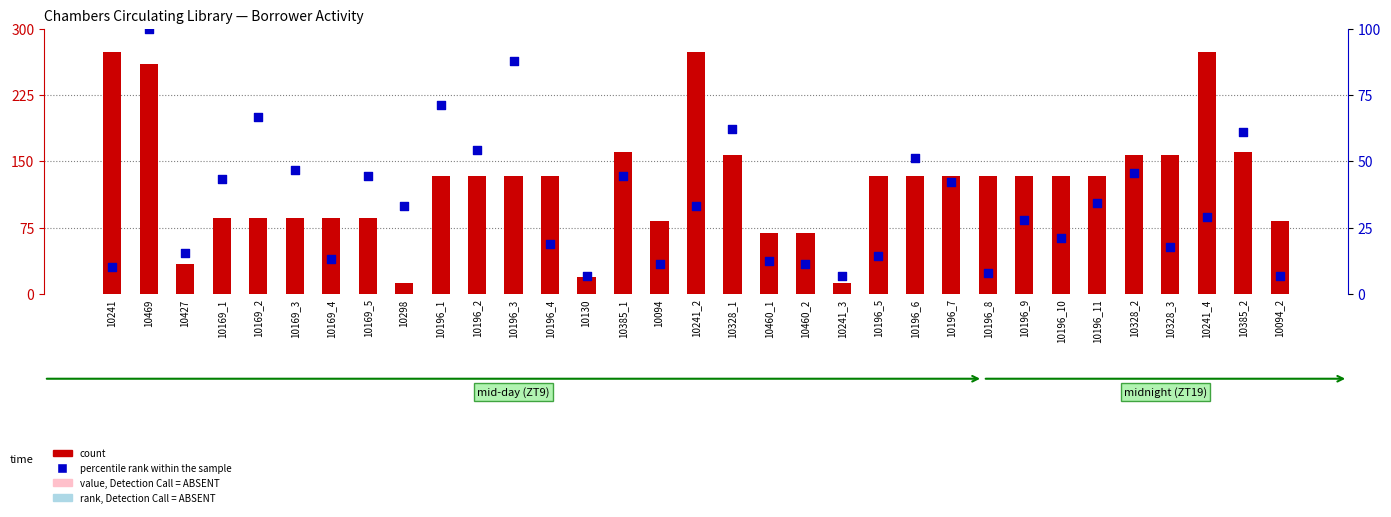

Is the value of count at 10094_2 greater than the value of percentile rank within the sample at 10196_9?

Yes